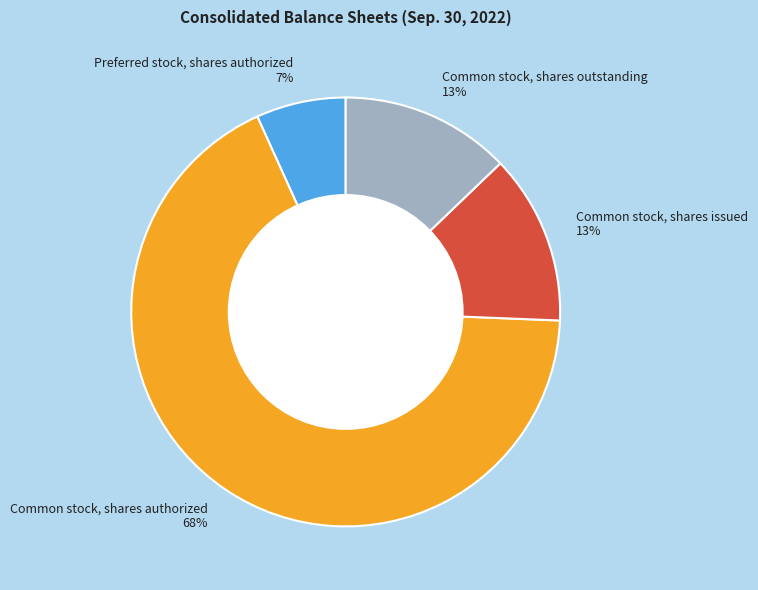

Is the sum of Common stock, shares issued and Common stock, shares authorized greater than half?

Yes